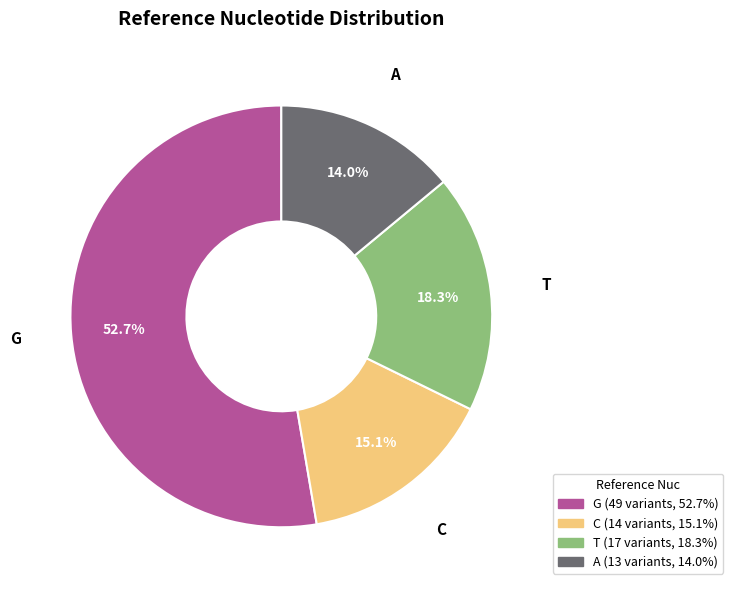

To the nearest percent, what is the difference between the G and T slice percentages?

34%